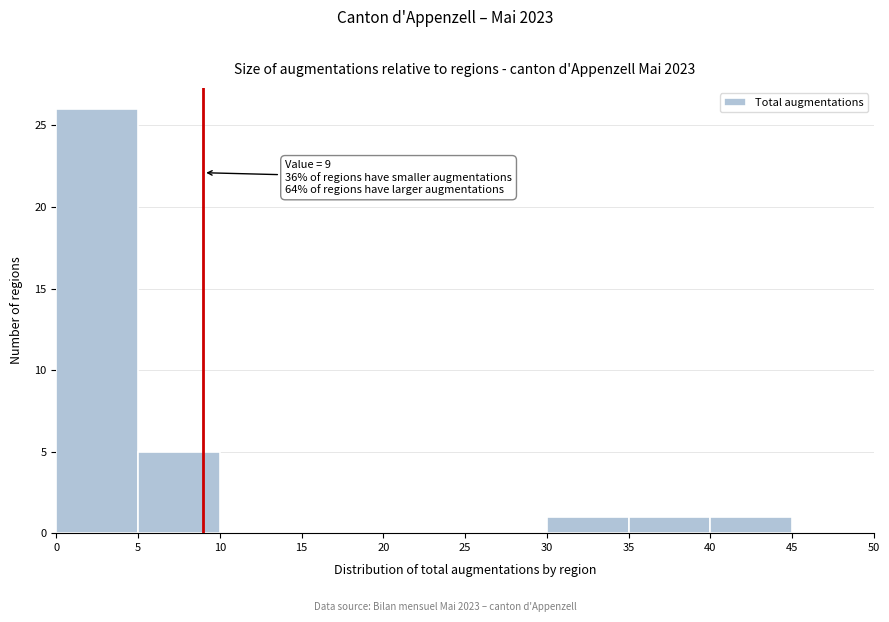

Over which range of the x-axis is the bar tallest?

0 to 5